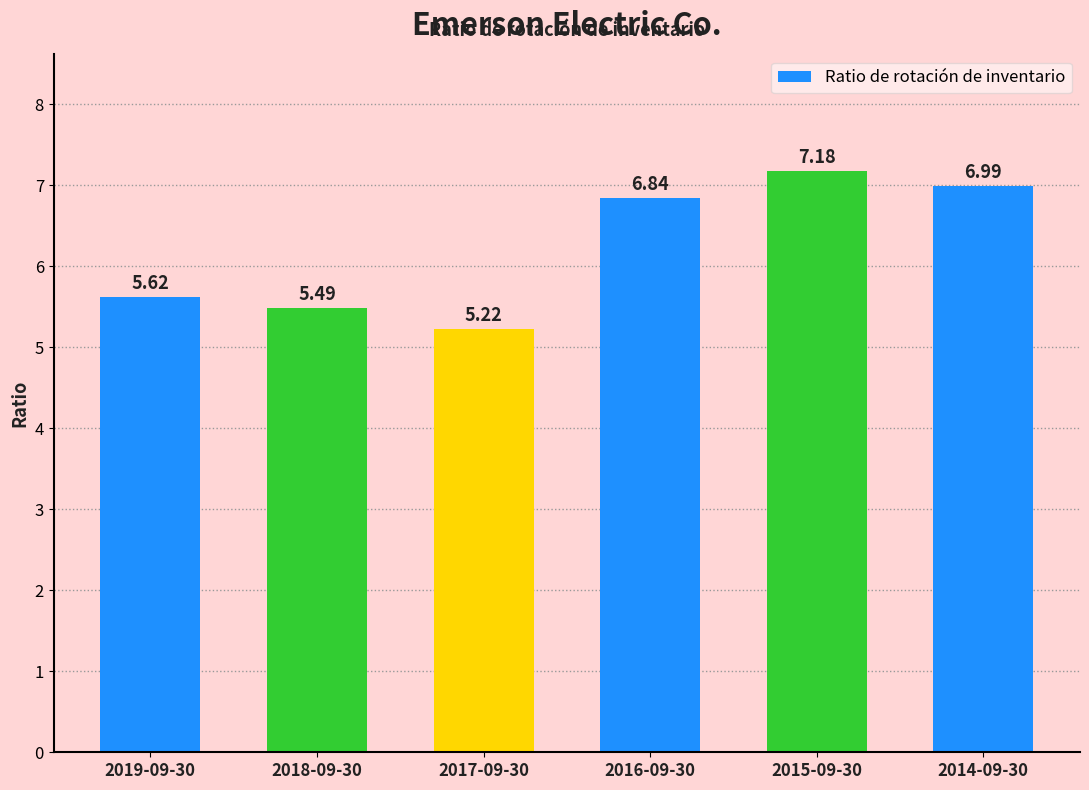

Rank the categories by value from lowest to highest.

2017-09-30, 2018-09-30, 2019-09-30, 2016-09-30, 2014-09-30, 2015-09-30